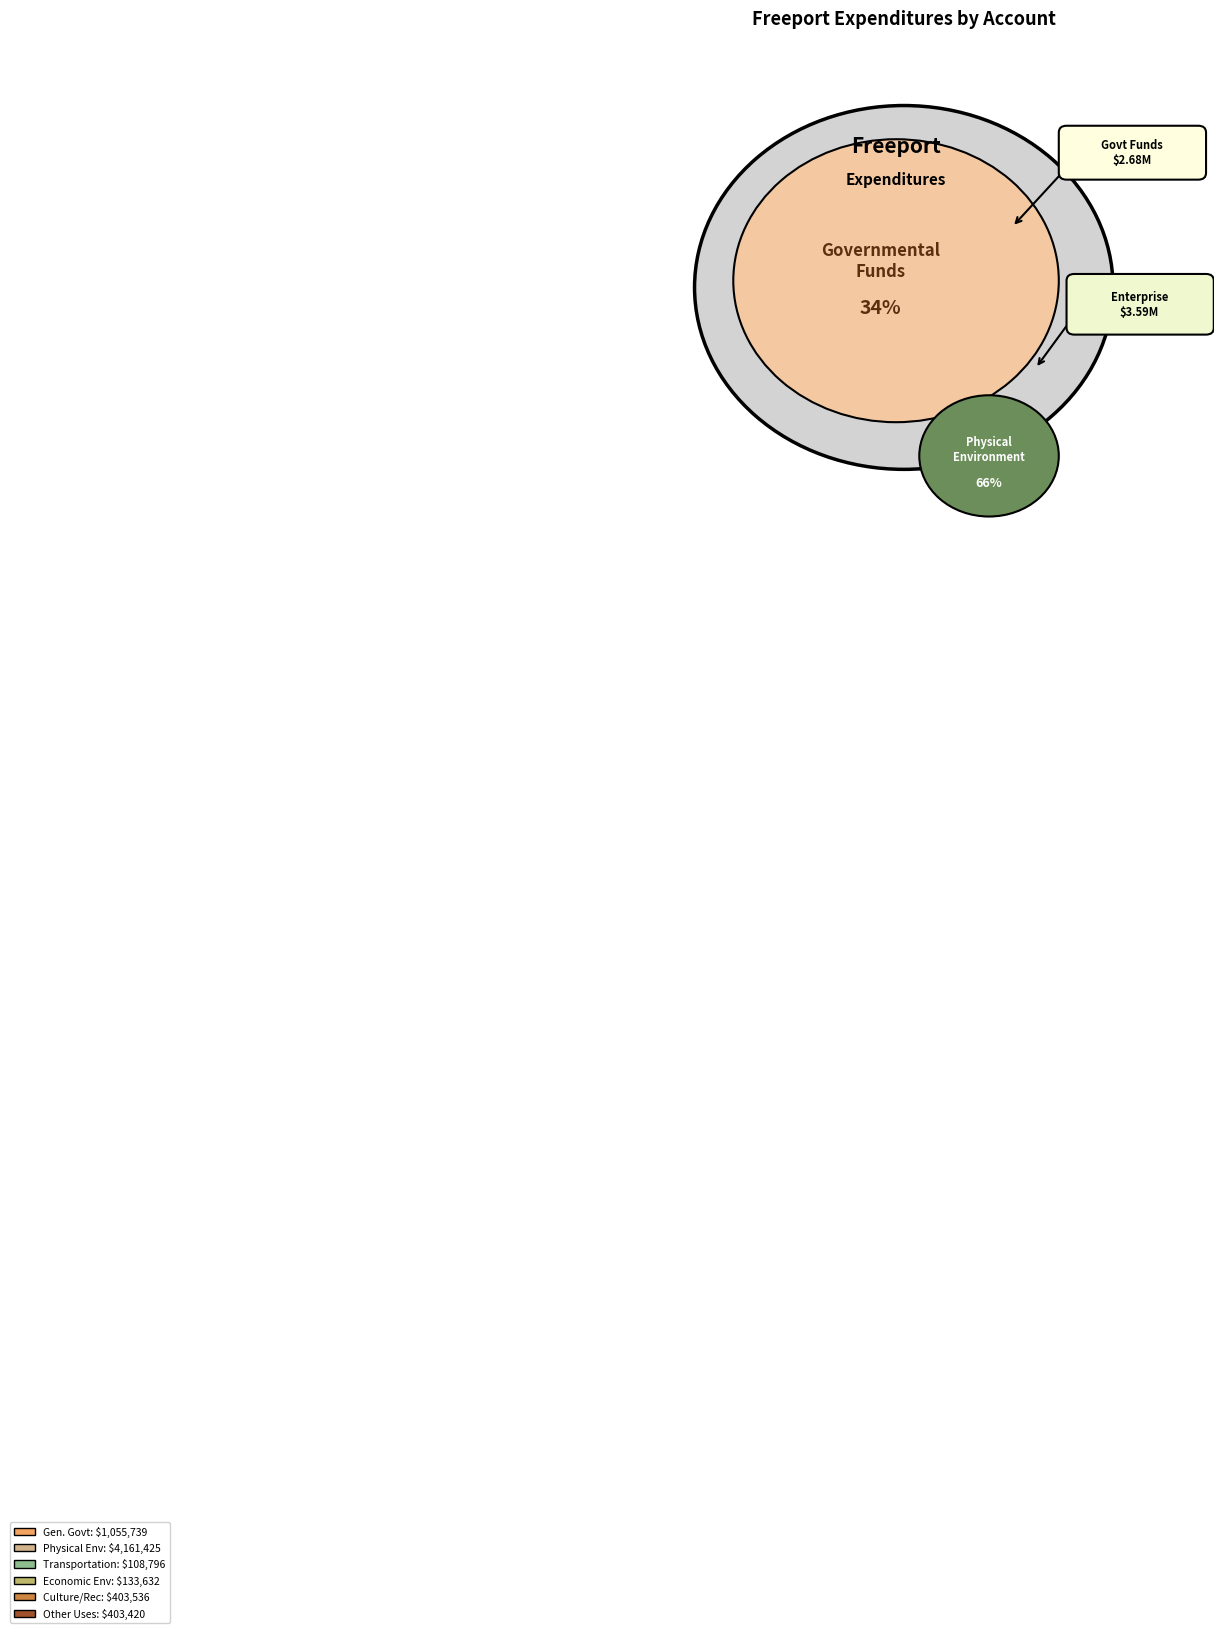

Which category has the smallest portion of the pie?

Transportation